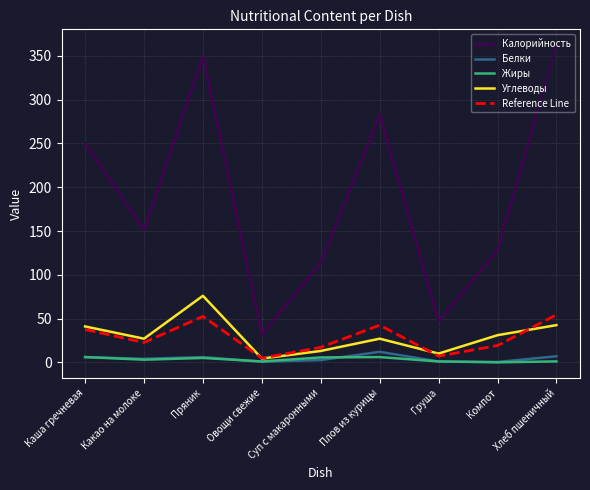

List the labels in order of Калорийность value, smallest first.

Овощи свежие, Груша, Суп с макаронными, Компот, Какао на молоке, Каша гречневая, Плов из курицы, Пряник, Хлеб пшеничный